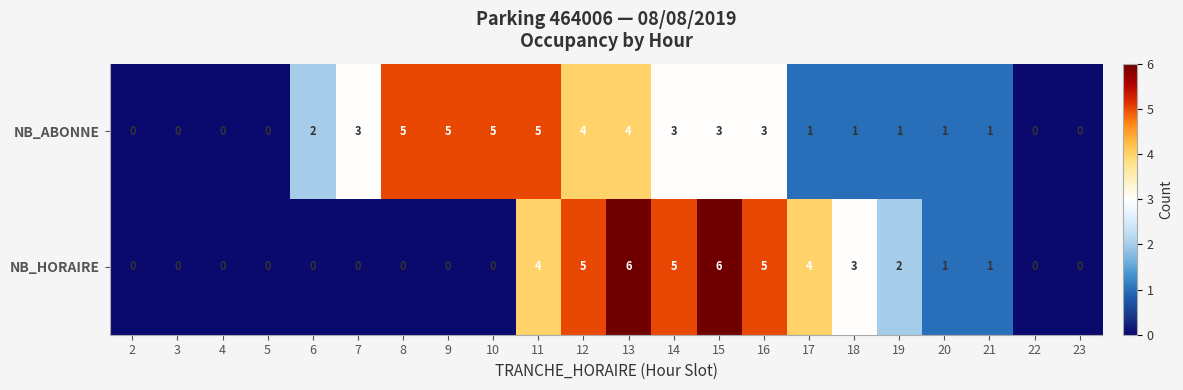

Is it true that NB_HORAIRE equals 0 at 3?

True